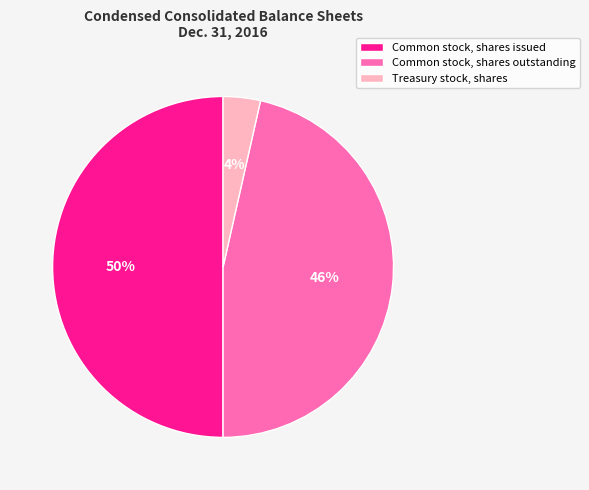

Does Common stock, shares outstanding account for over 50% of the chart?

No